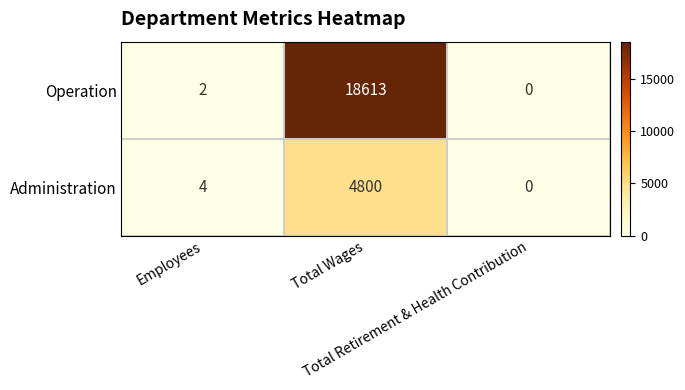

What is the maximum value shown in the chart?

18613